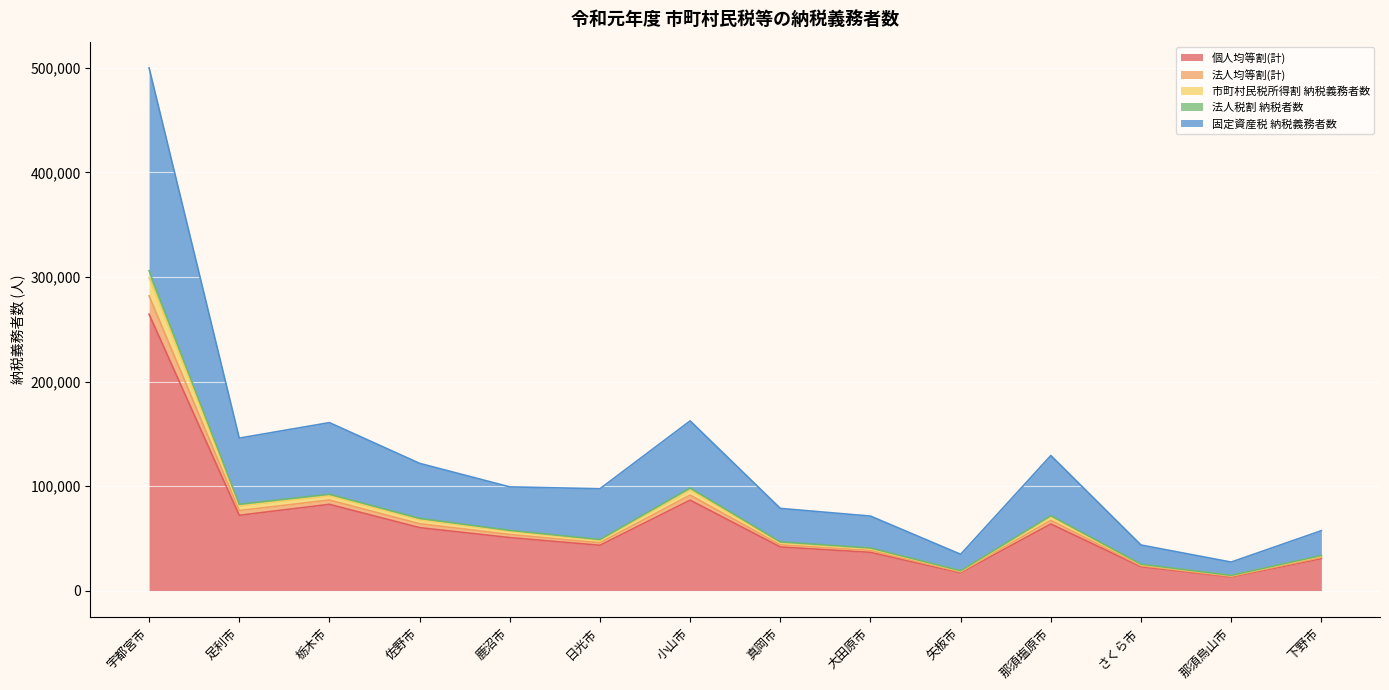

How many interior local peaks does the 市町村民税所得割 納税義務者数 series have?

3